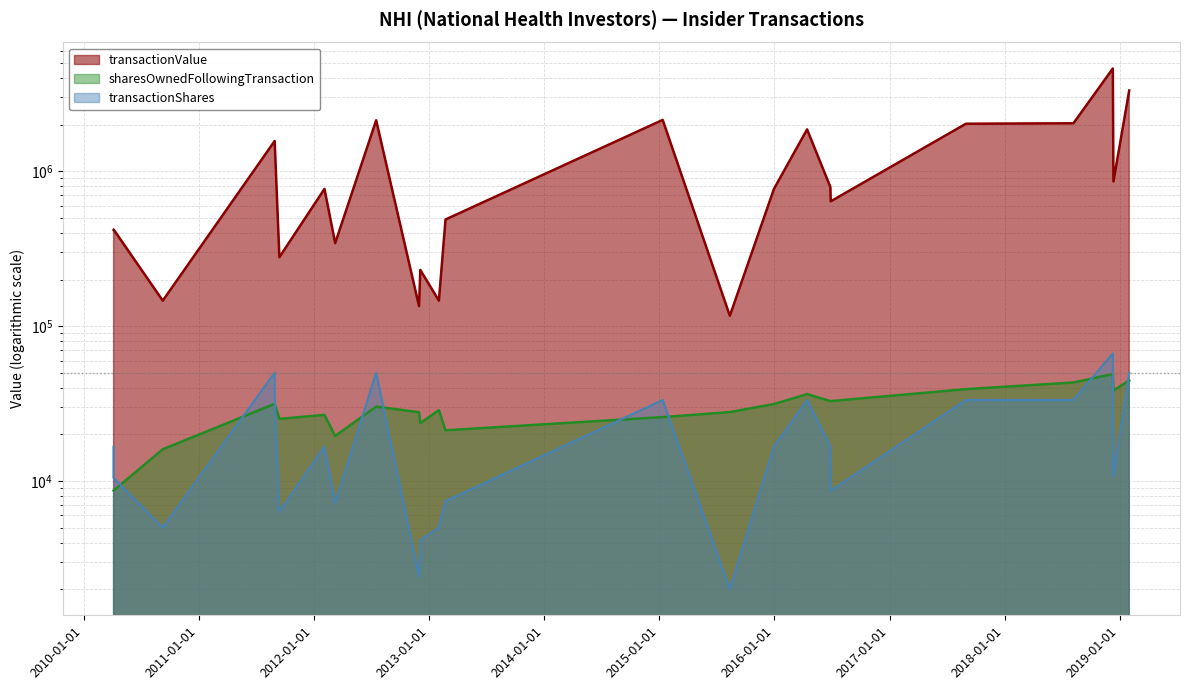

What is the label of the 10th point from the right?

2015-08-13